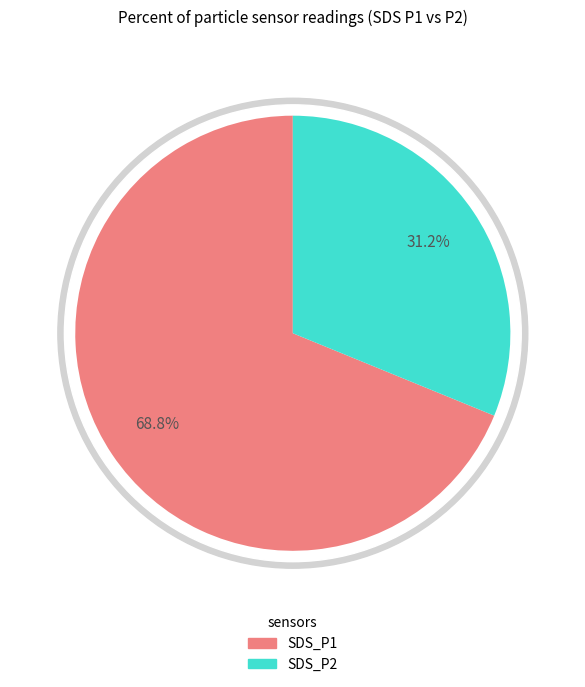

What percentage is the SDS_P1 slice, to the nearest percent?

69%